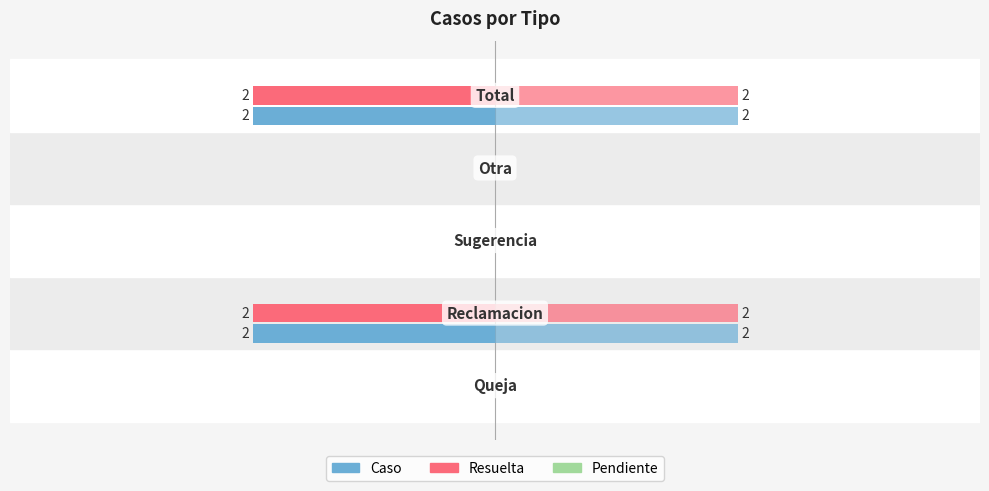

The Left_Resuelta series shows -2.0 at 4. True or false?

True